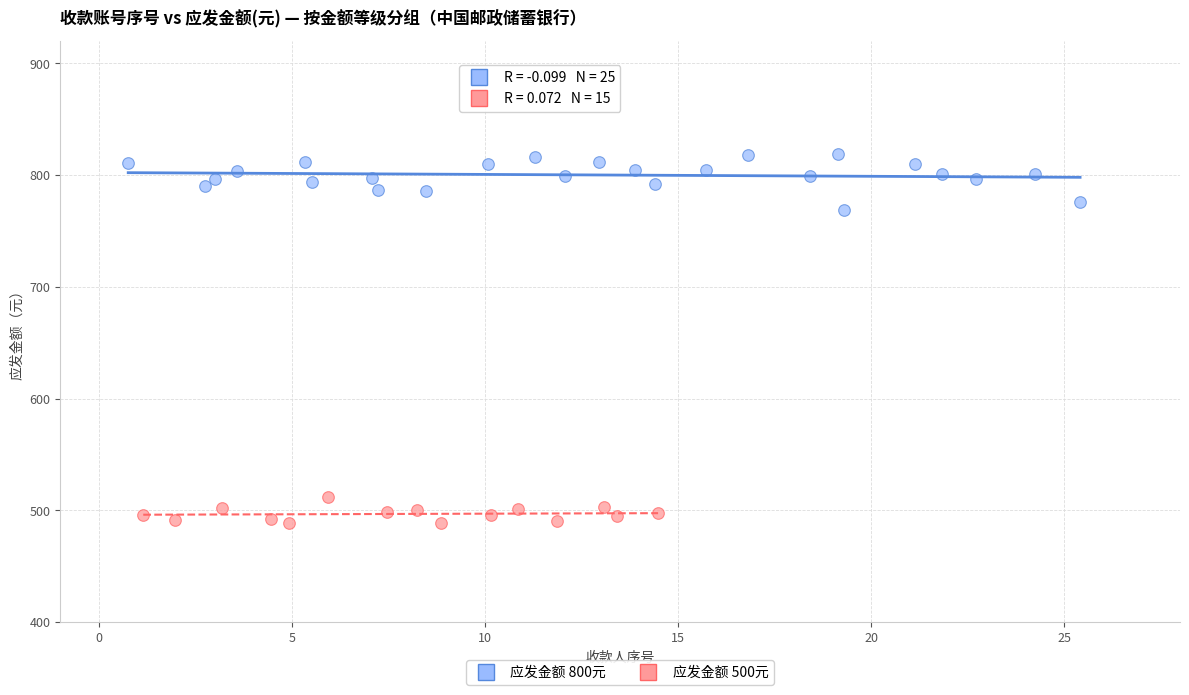

Which series contains the highest Y value?

应发金额 800元